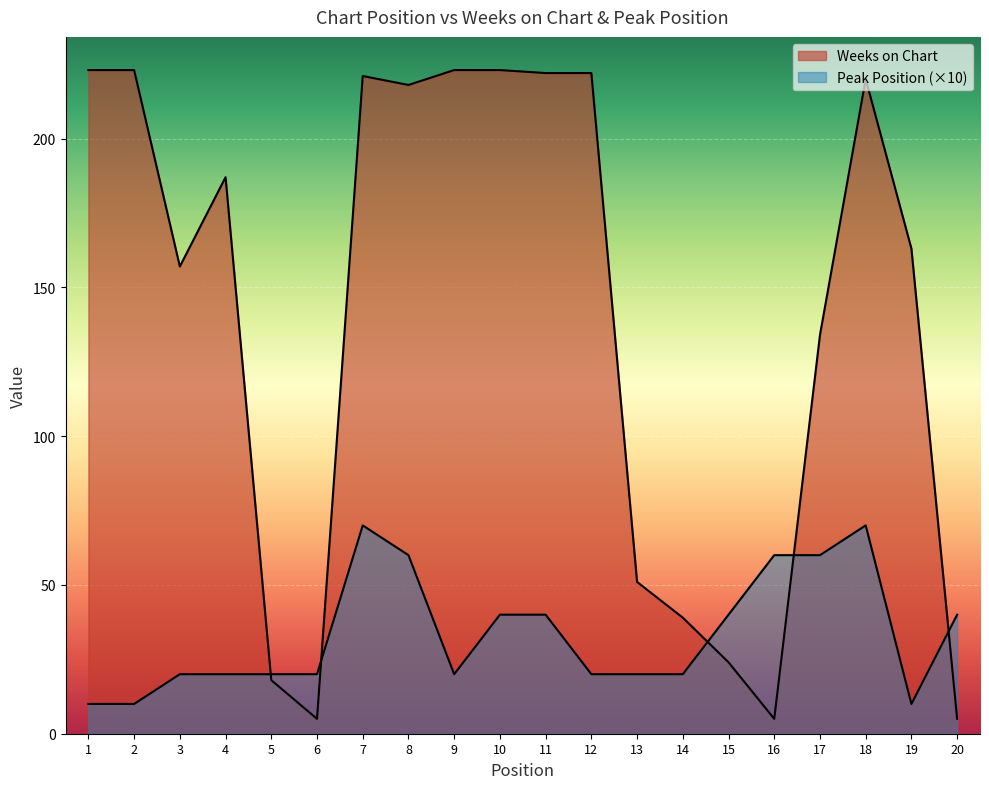

What is the difference between the second highest and minimum values in the Peak Position series?

60